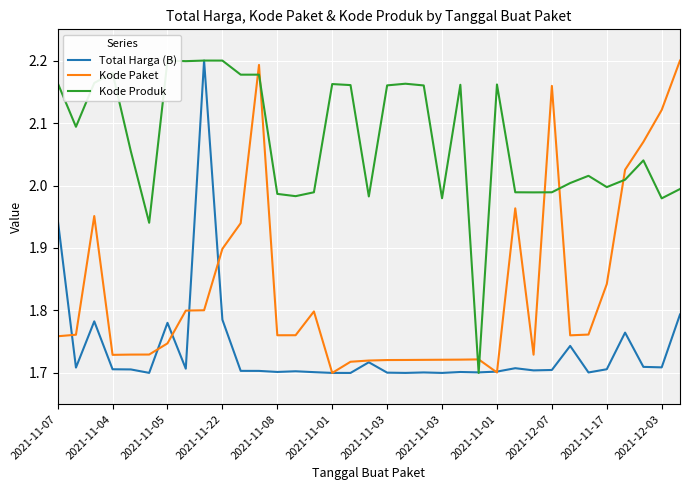

What are all the series names shown in the legend?

Total Harga (B), Kode Paket, Kode Produk